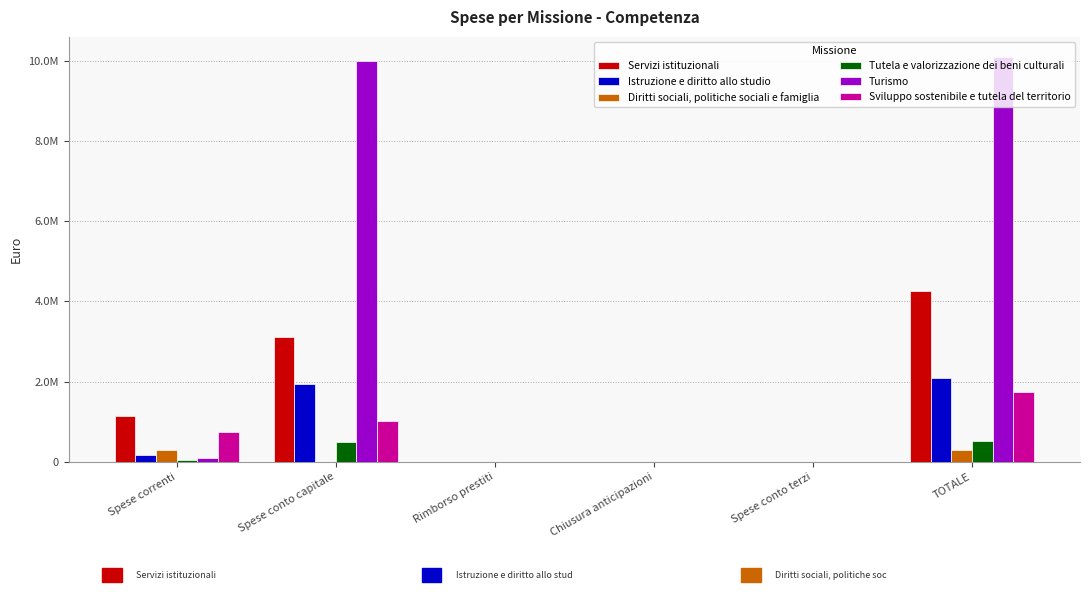

What are all the series names shown in the legend?

Servizi istituzionali, Istruzione e diritto allo studio, Diritti sociali, politiche sociali e famiglia, Tutela e valorizzazione dei beni culturali, Turismo, Sviluppo sostenibile e tutela del territorio